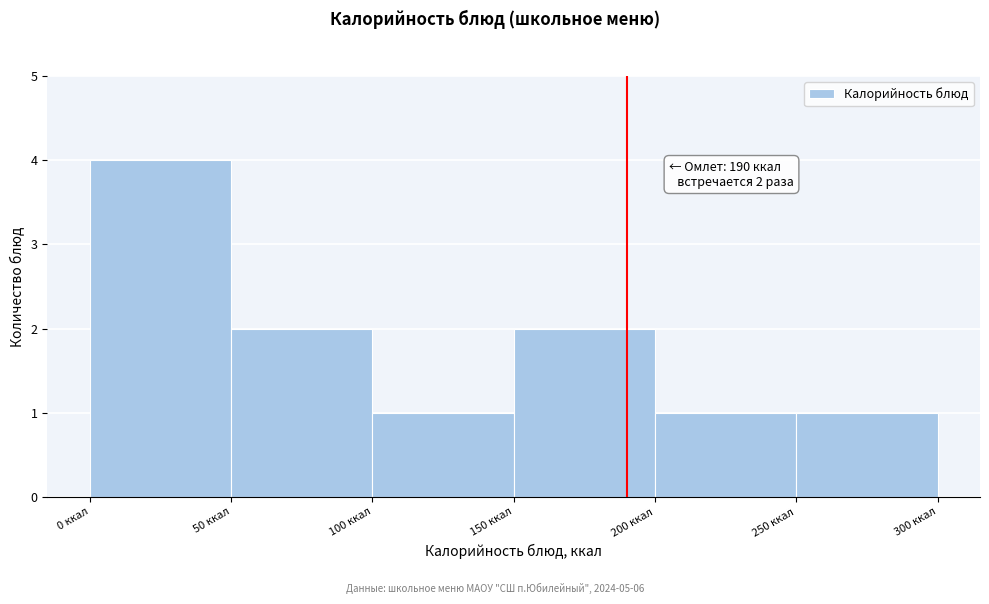

Which range on the x-axis has the tallest bar?

0 to 50